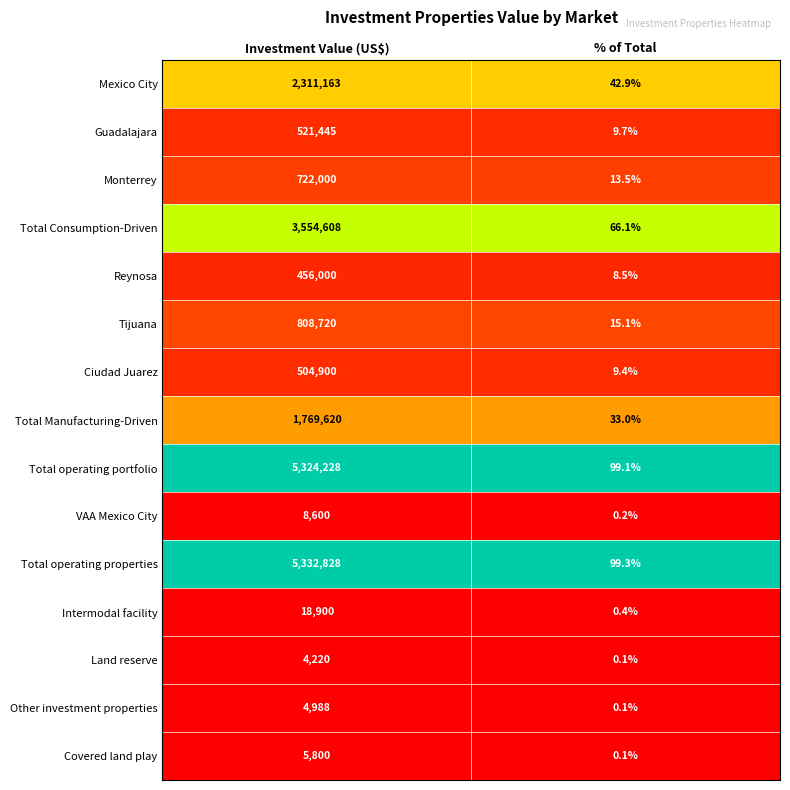

What is the difference between the highest and lowest values at Investment Value (US$)?

5328608.0